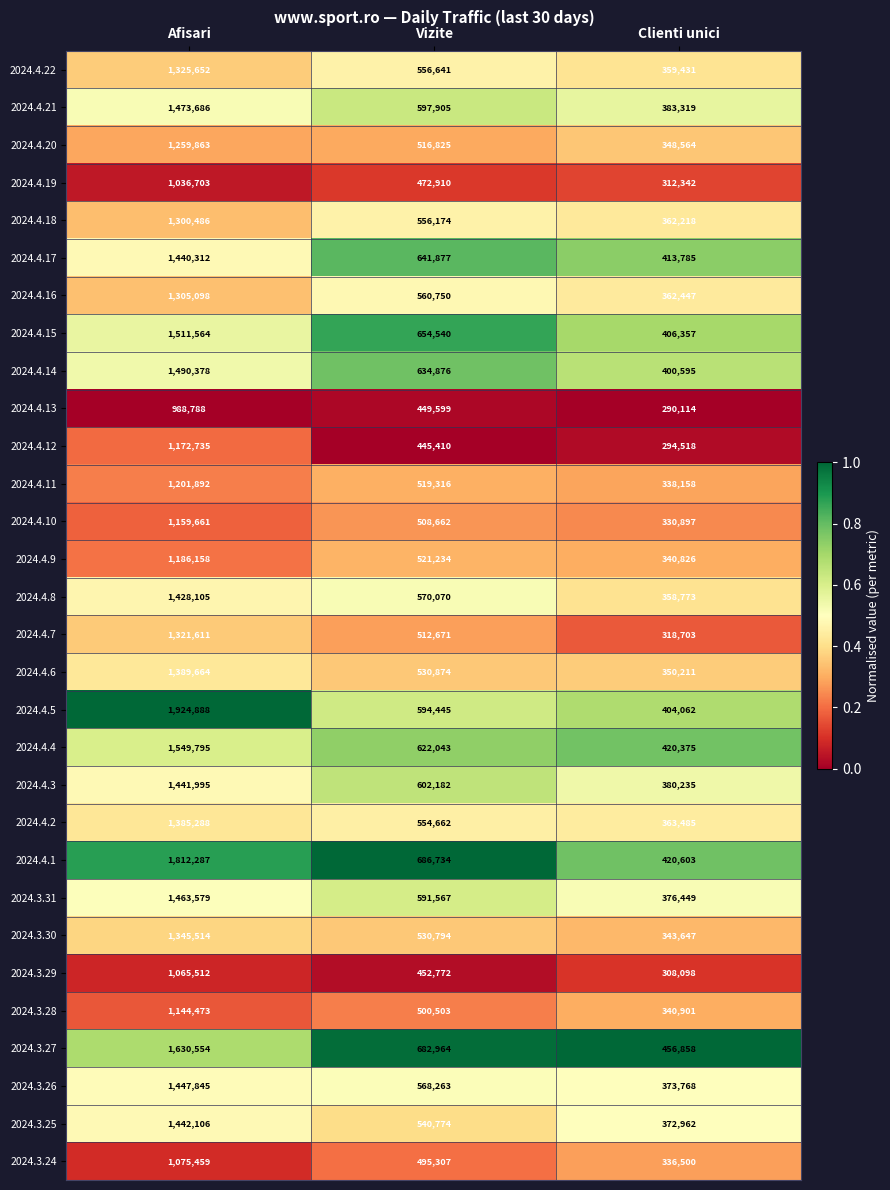

Rank the series at Vizite from highest to lowest value.

2024.4.1, 2024.3.27, 2024.4.15, 2024.4.17, 2024.4.14, 2024.4.4, 2024.4.3, 2024.4.21, 2024.4.5, 2024.3.31, 2024.4.8, 2024.3.26, 2024.4.16, 2024.4.22, 2024.4.18, 2024.4.2, 2024.3.25, 2024.4.6, 2024.3.30, 2024.4.9, 2024.4.11, 2024.4.20, 2024.4.7, 2024.4.10, 2024.3.28, 2024.3.24, 2024.4.19, 2024.3.29, 2024.4.13, 2024.4.12